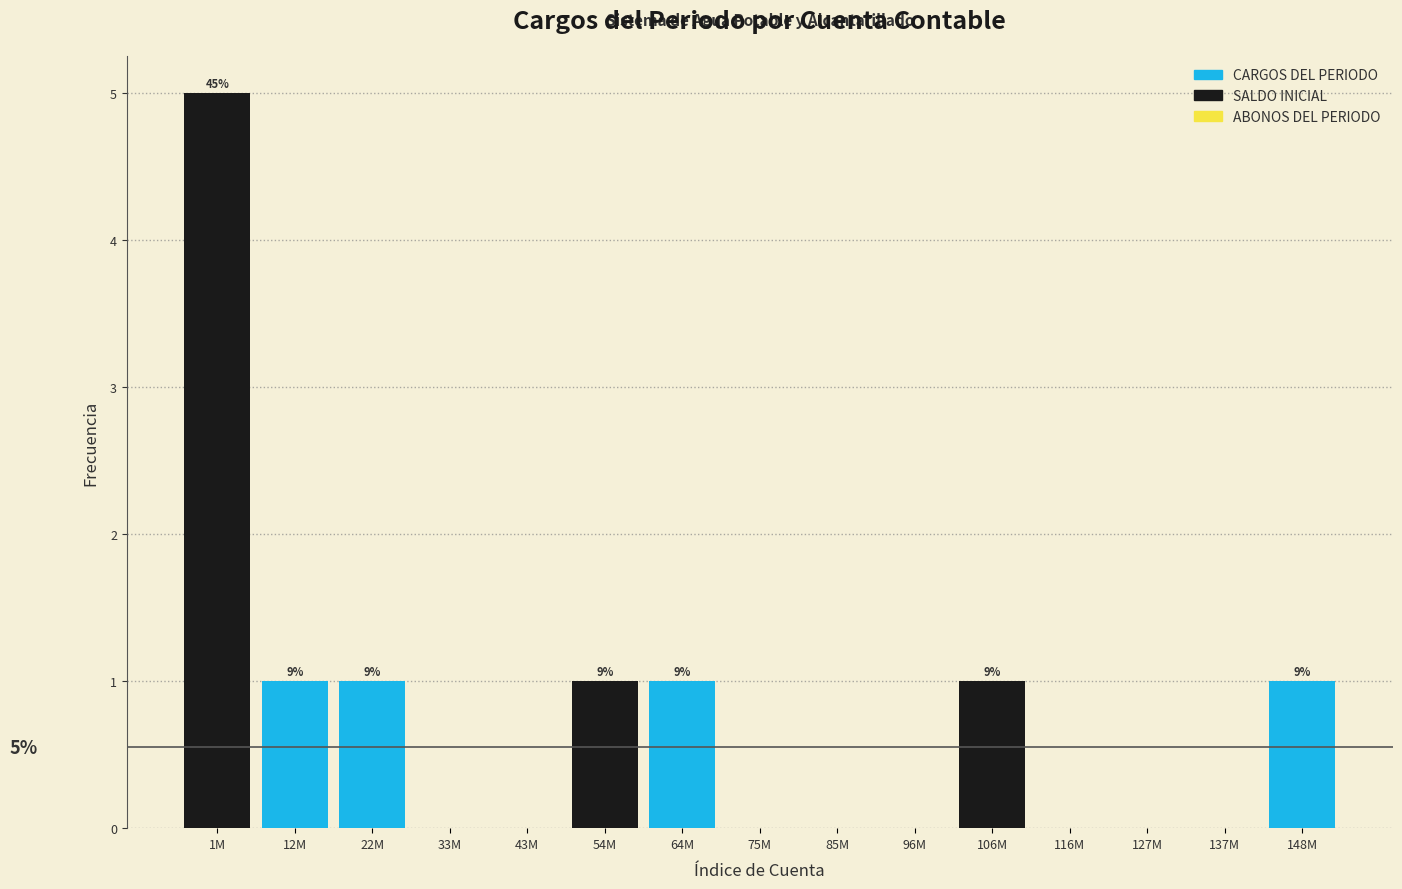

Reading left to right, extract all data points from this chart.

1M=5	12M=1	22M=1	33M=0	43M=0	54M=1	64M=1	75M=0	85M=0	96M=0	106M=1	116M=0	127M=0	137M=0	148M=1